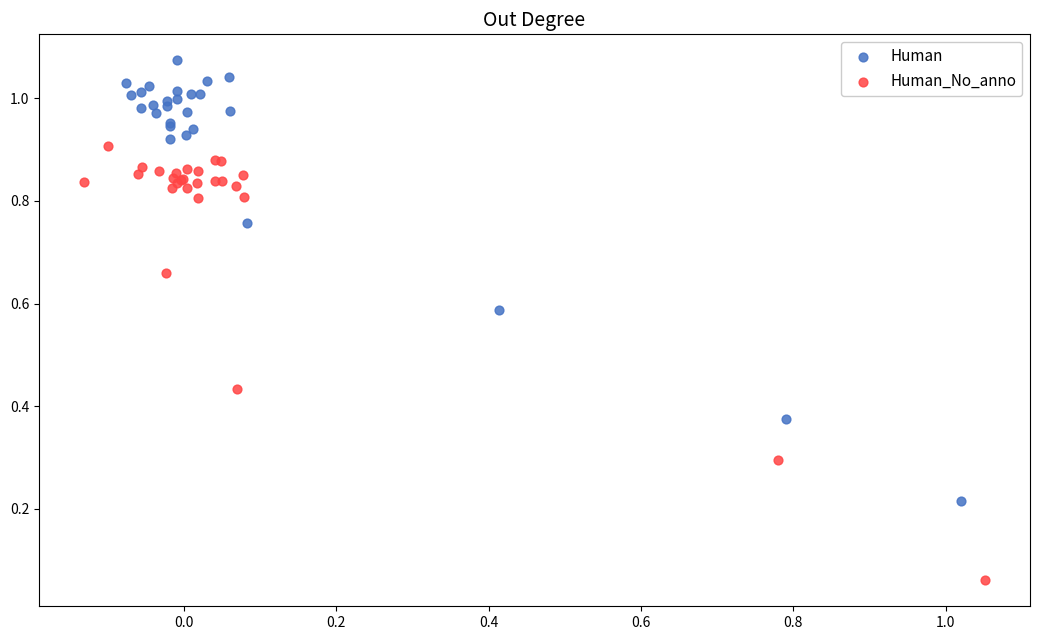

Which series reaches the maximum Y coordinate?

Human